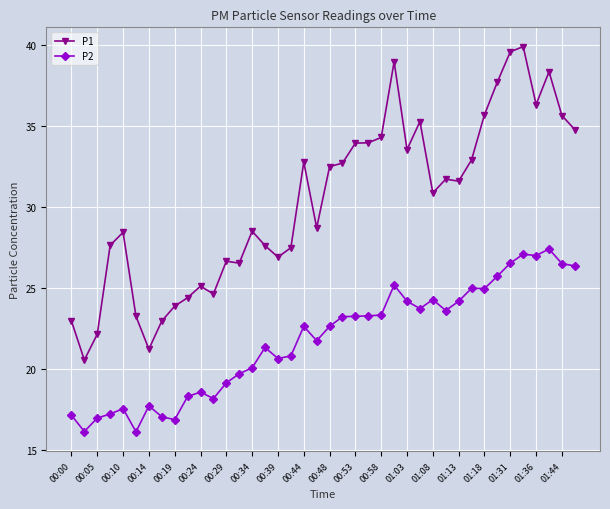

Rank the series by their maximum value, from lowest to highest.

P2, P1